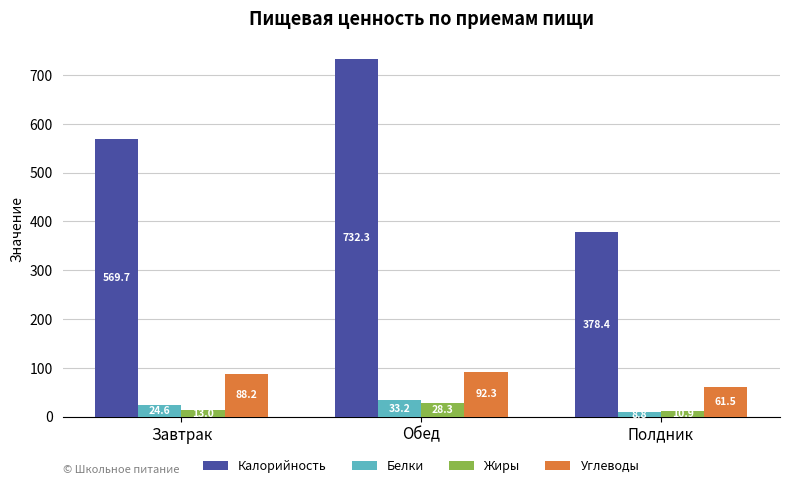

What is the average value of the Жиры series?

17.4